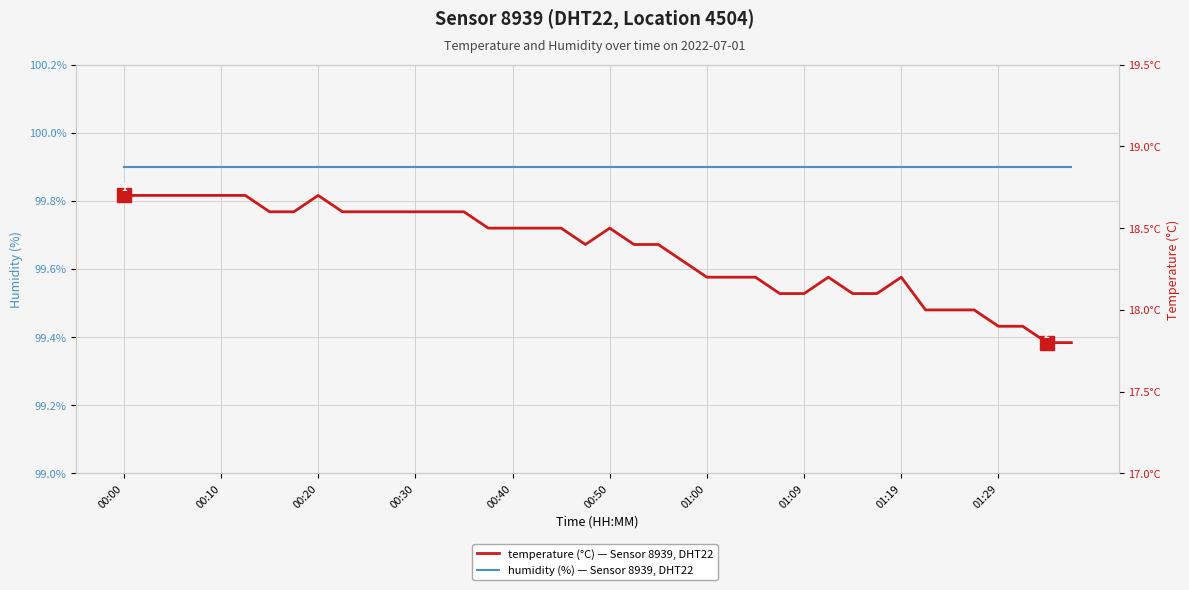

Does the chart display data point markers on the line(s)?

No